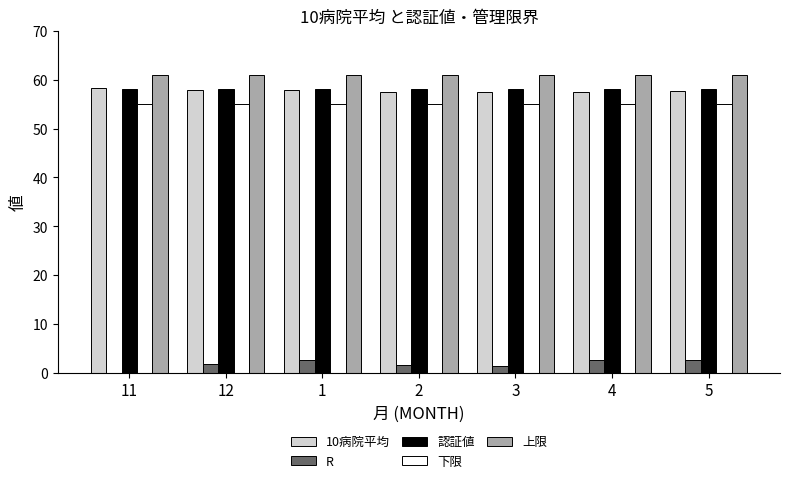

What value does the 認証値 series have at 3?

58.0